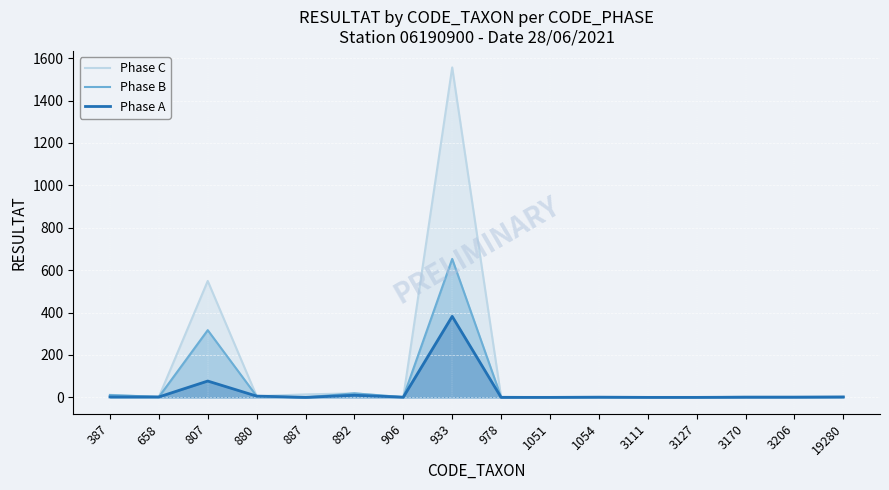

Rank the categories by Phase A value from highest to lowest.

933, 807, 892, 880, 387, 658, 19280, 906, 1054, 3170, 3206, 887, 978, 1051, 3111, 3127